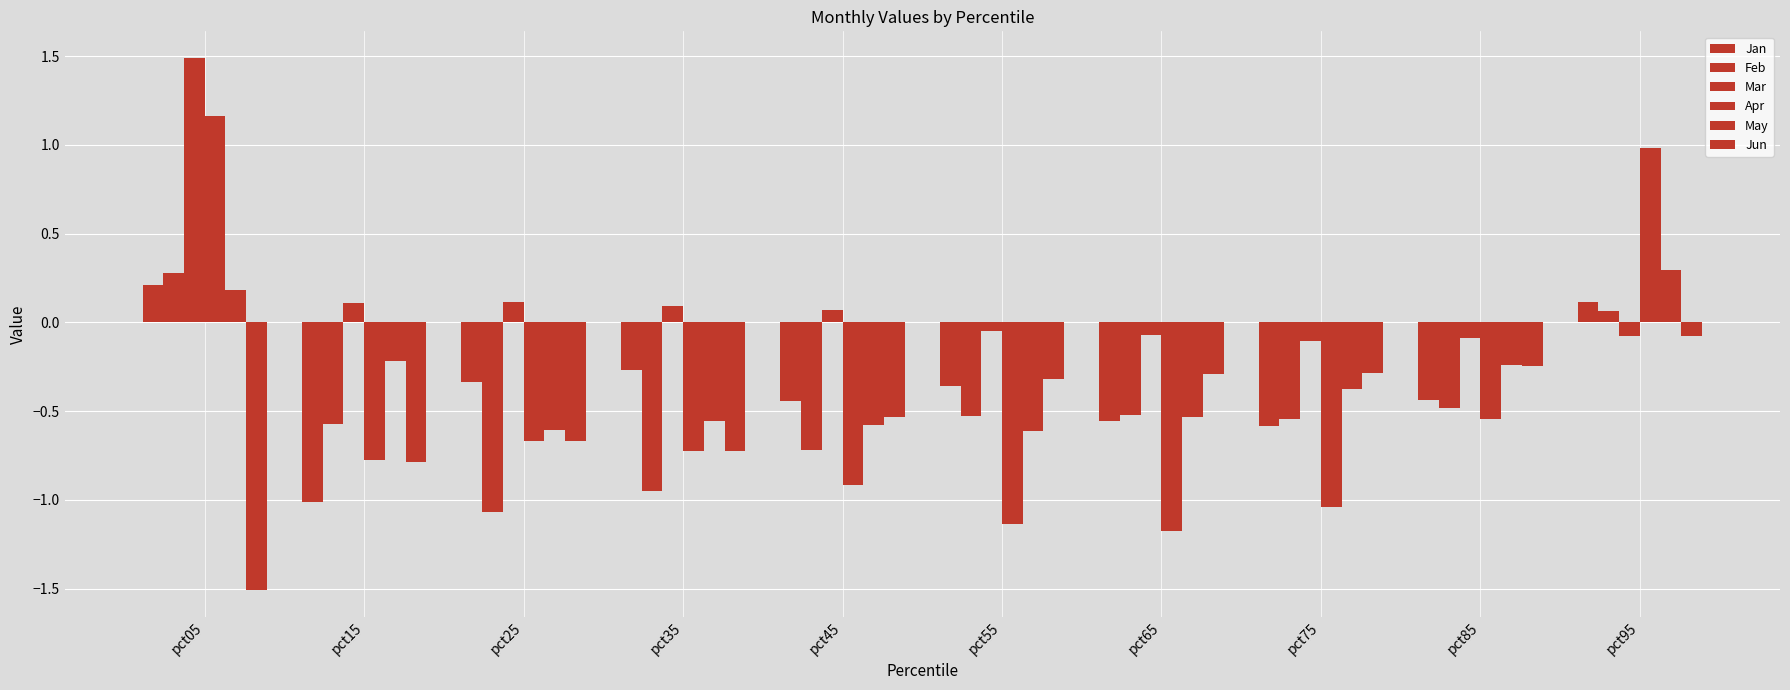

What is the difference between the Feb values at pct85 and pct05?

0.8